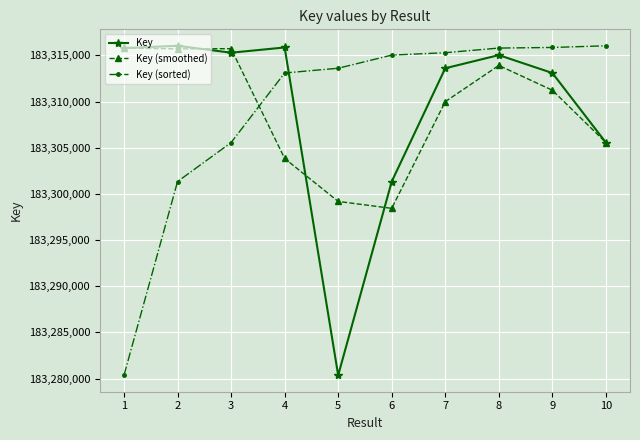

What is the total value across all series at 9?

549940198.7